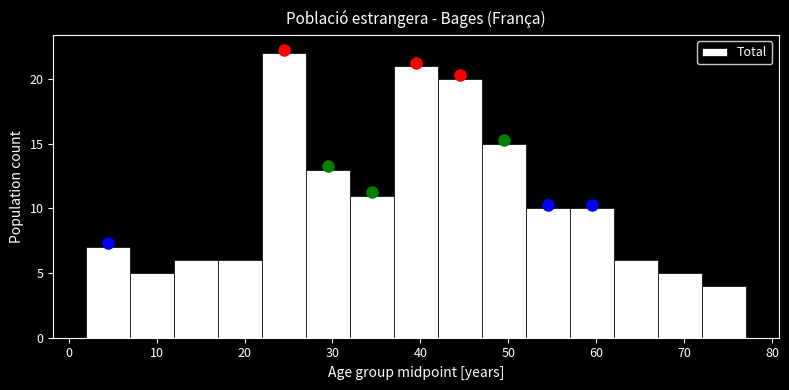

Reading left to right, transcribe this chart: for each bar, give the range it covers on the x-axis and its height. The values are not printed on the chart, so give them approximately, as read against the axis.

2 to 7: 7
7 to 12: 5
12 to 17: 6
17 to 22: 6
22 to 27: 22
27 to 32: 13
32 to 37: 11
37 to 42: 21
42 to 47: 20
47 to 52: 15
52 to 57: 10
57 to 62: 10
62 to 67: 6
67 to 72: 5
72 to 77: 4